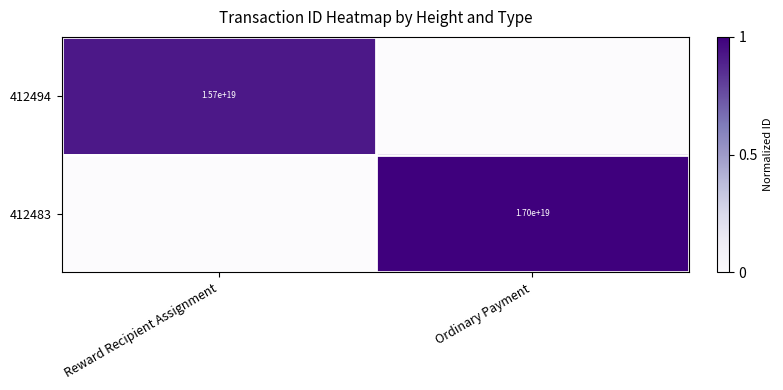

True or false: 412494 has a value of 24869049923825926144 at Reward Recipient Assignment.

False